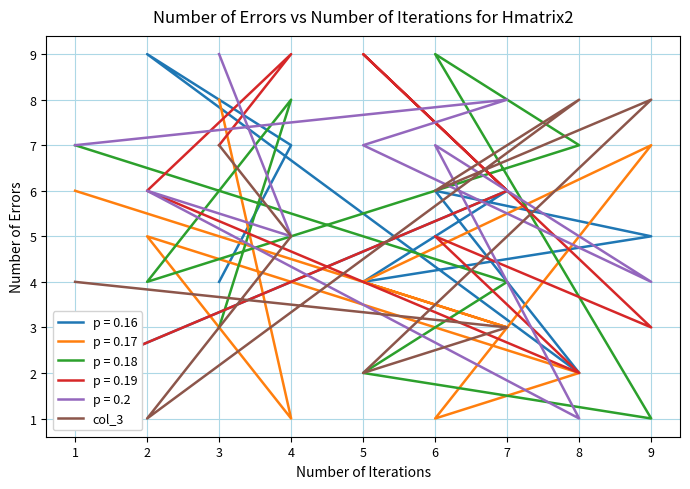

At which category does the chart reach its peak across all series?

9